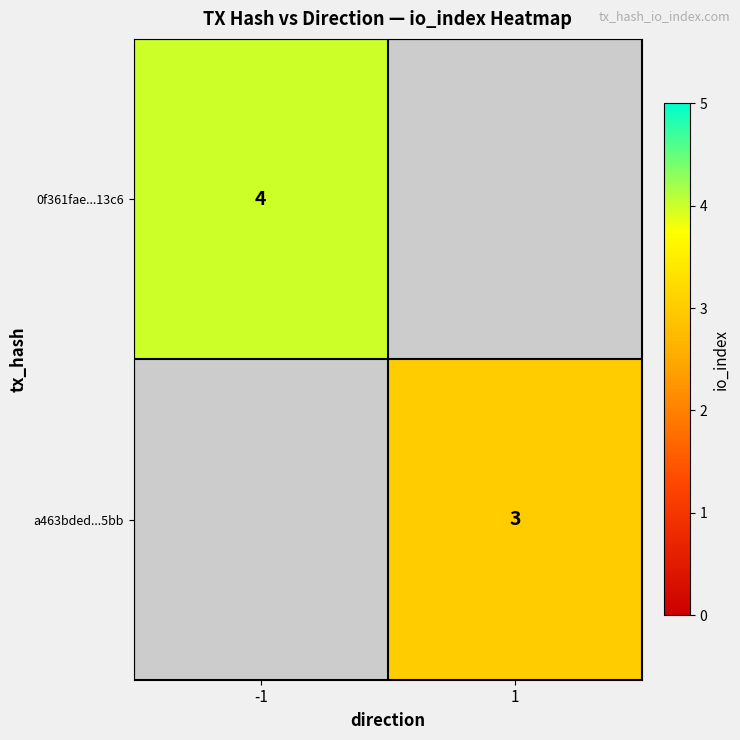

Count the number of data series in this chart.

2